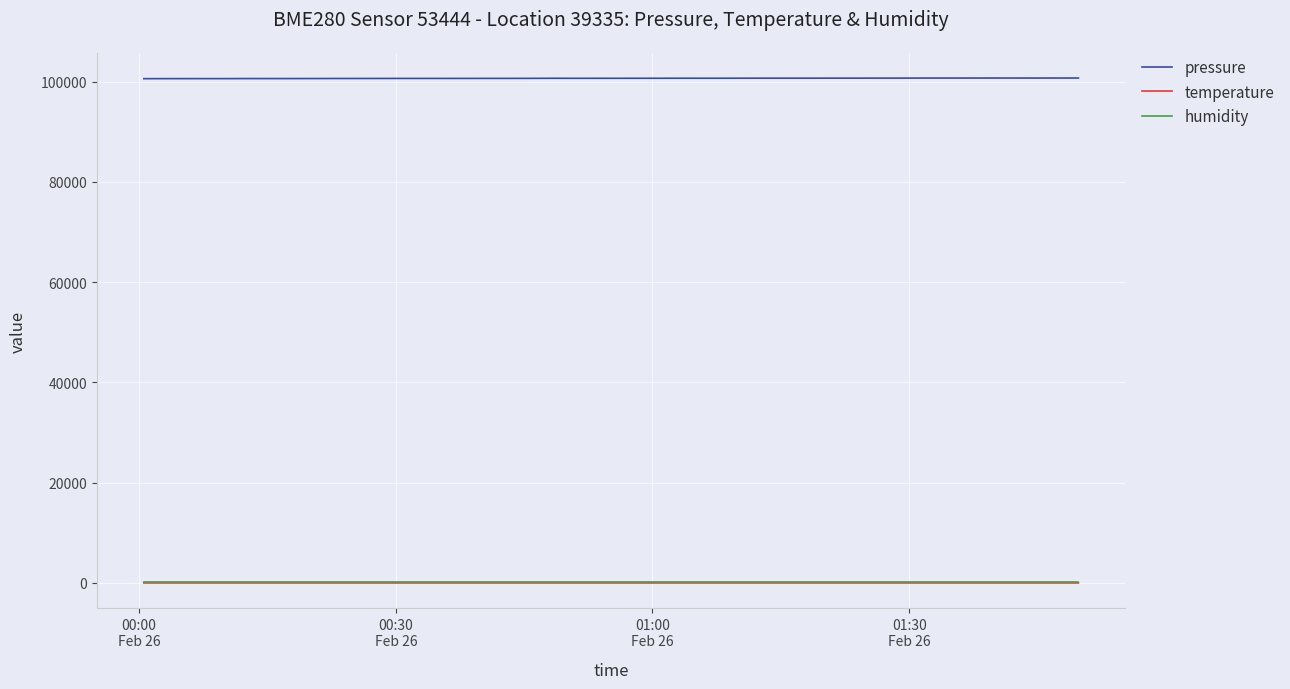

Which series has the largest total across all categories?

pressure